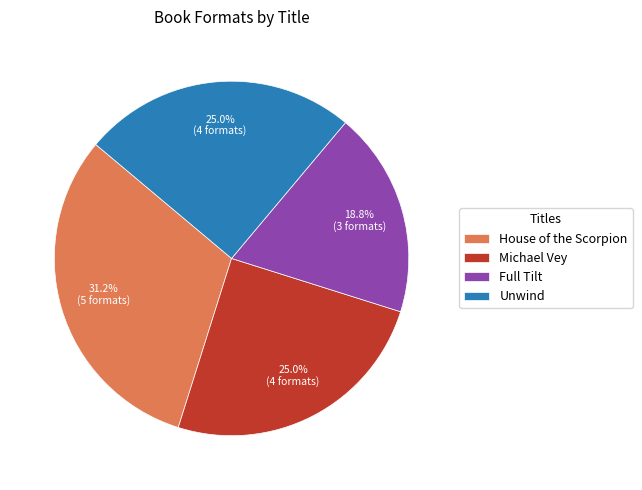

What percentage do Full Tilt and Michael Vey together represent?

43.8%